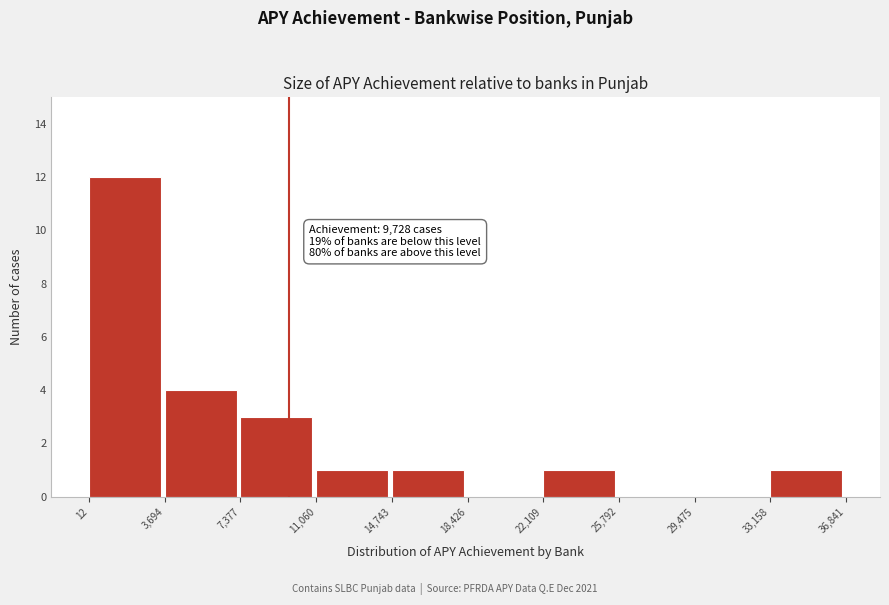

Over which range of the x-axis is the bar tallest?

12 to 3,694